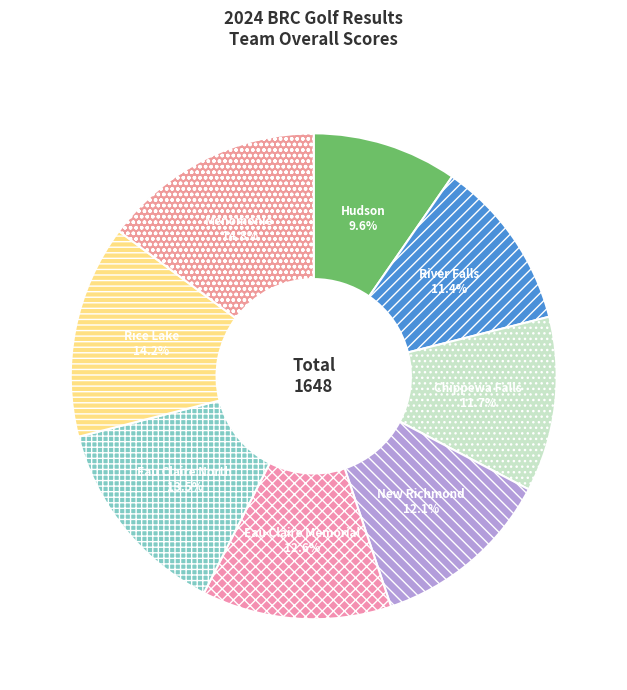

What percentage is the New Richmond slice, to the nearest percent?

12%